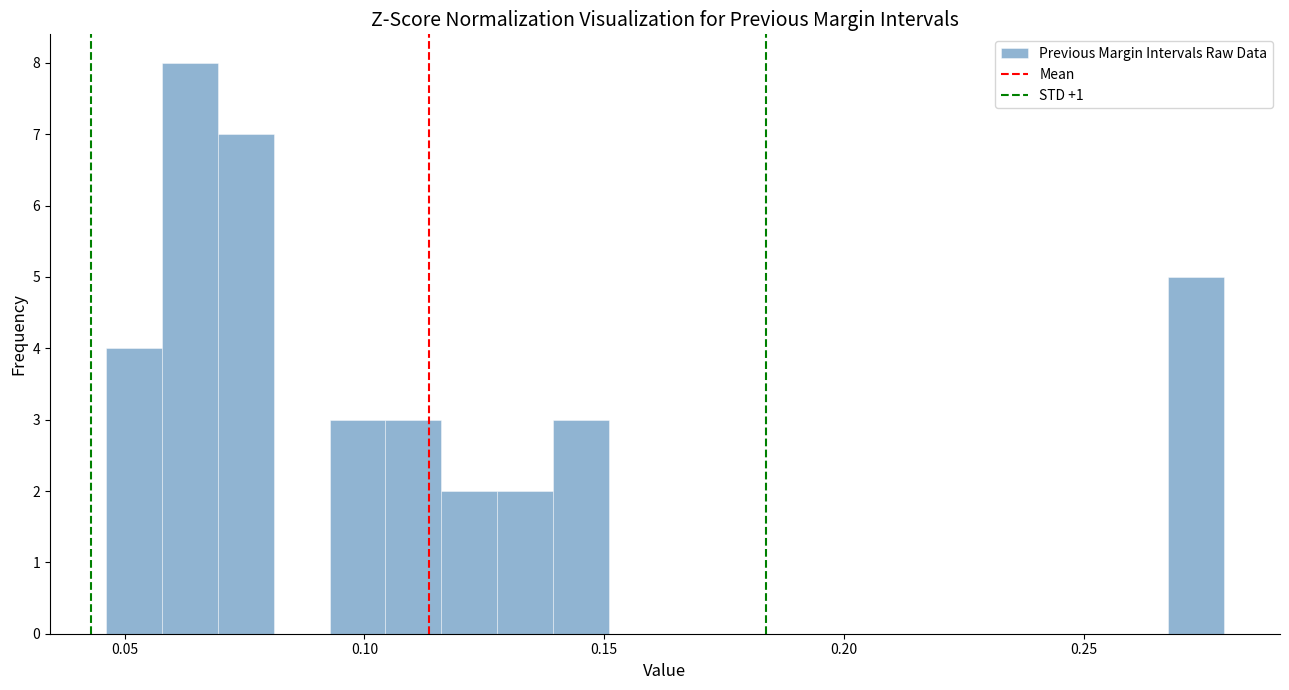

Around what value on the x-axis is the tallest bar? Give the approximate position of its centre, as read against the axis.

0.065